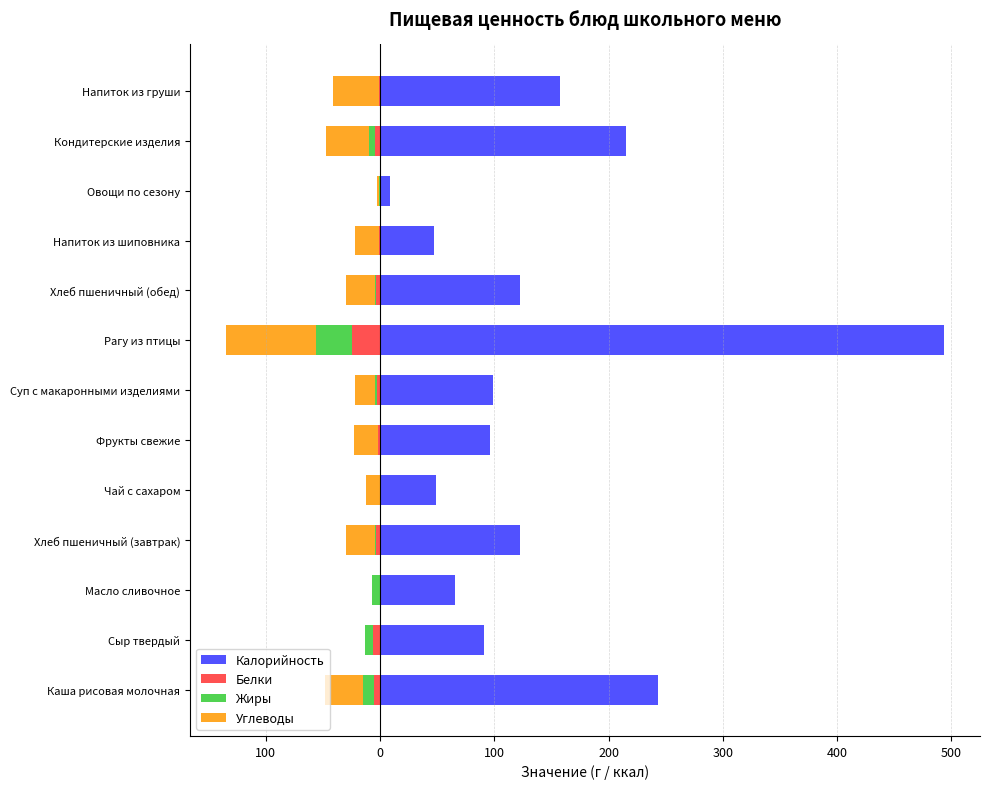

The Калорийность series shows 11.9 at Овощи по сезону. True or false?

False